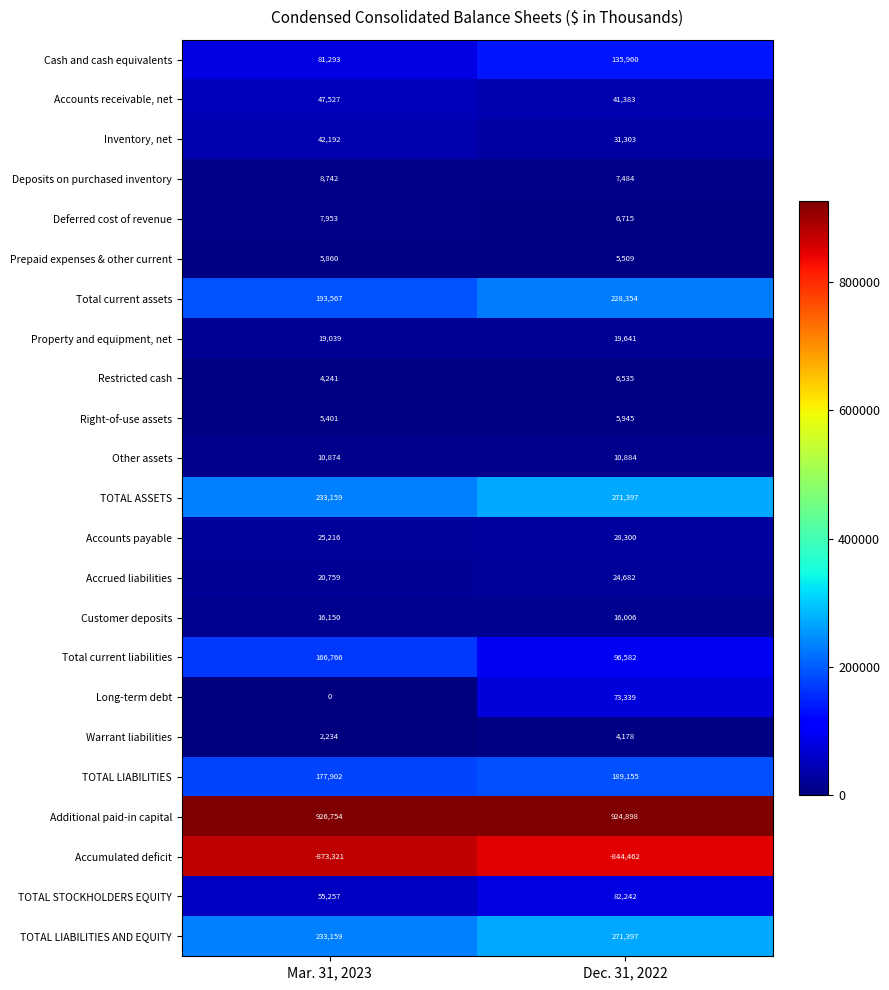

What is the total value across all series at Dec. 31, 2022?

1637427